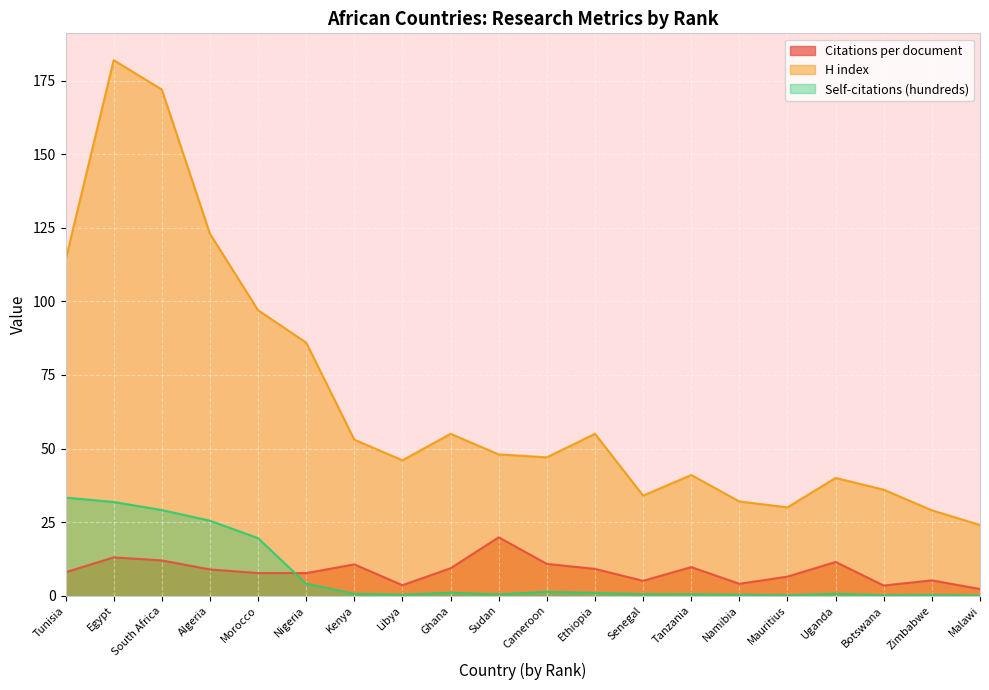

True or false: Citations per document has more than 2 interior local peaks.

True